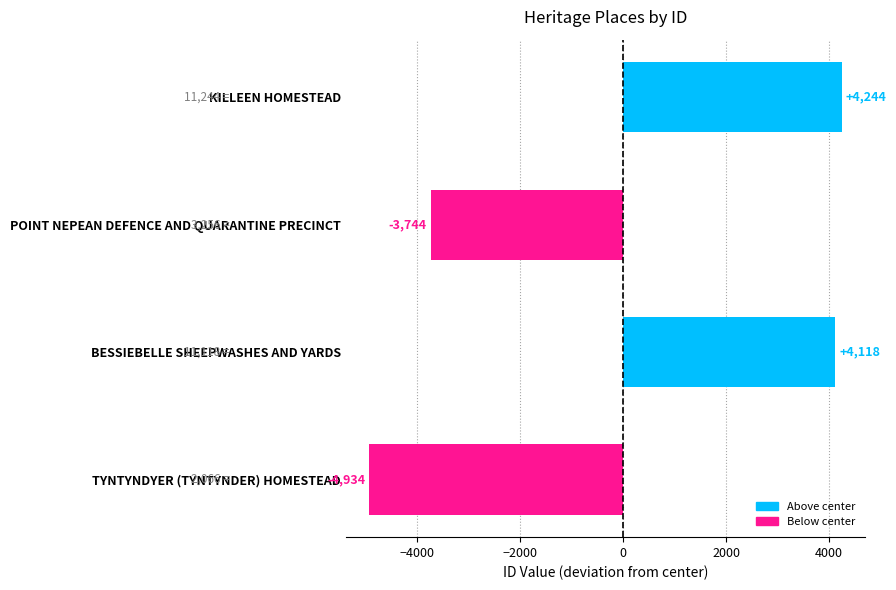

List the labels in order of value, smallest first.

TYNTYNDYER (TYNTYNDER) HOMESTEAD, POINT NEPEAN DEFENCE AND QUARANTINE PRECINCT, BESSIEBELLE SHEEPWASHES AND YARDS, KILLEEN HOMESTEAD